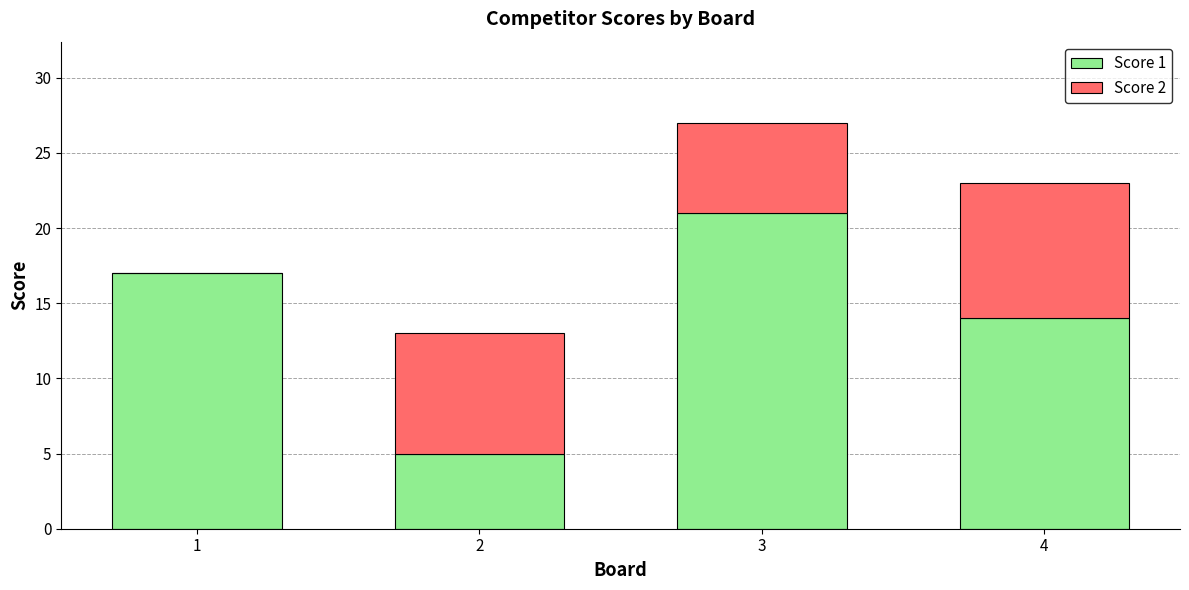

Where is Score 1 nearest to the value 13?

4